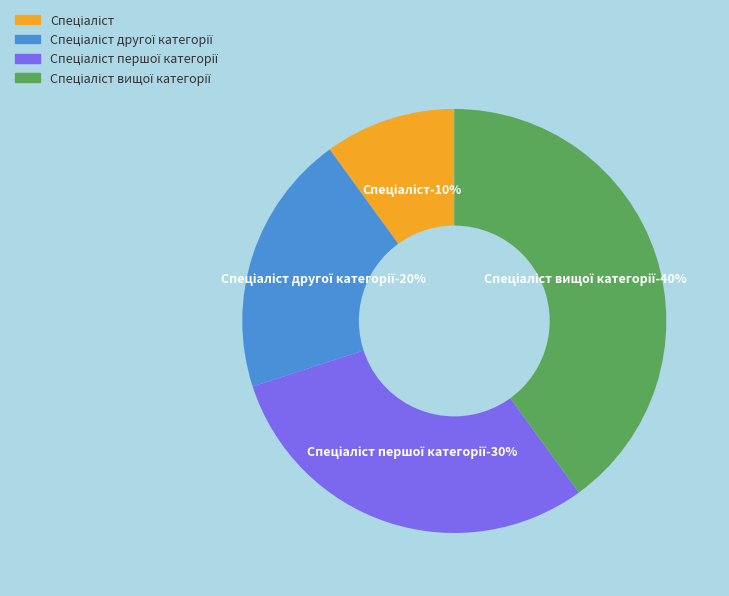

How many slices are in this pie chart?

4